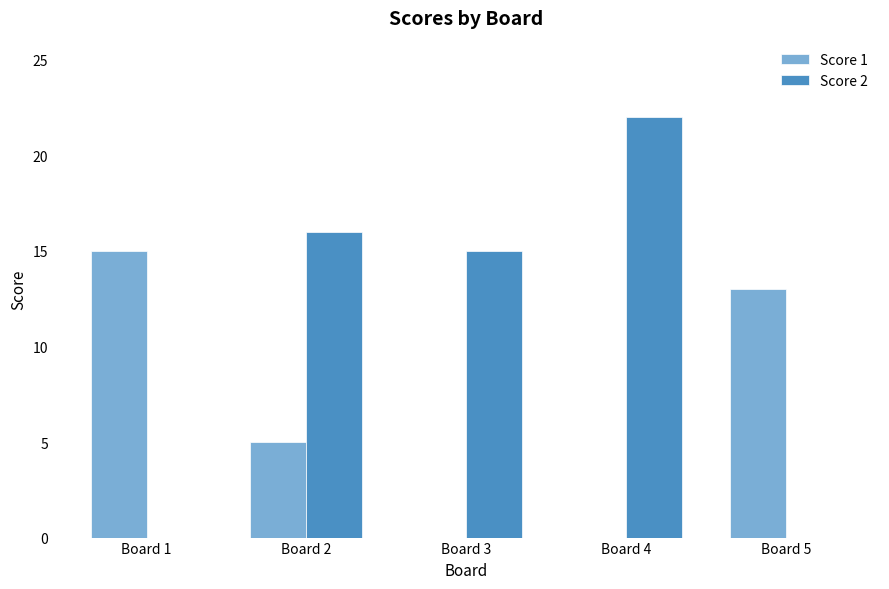

At which label is Score 2 closest to 11?

Board 3